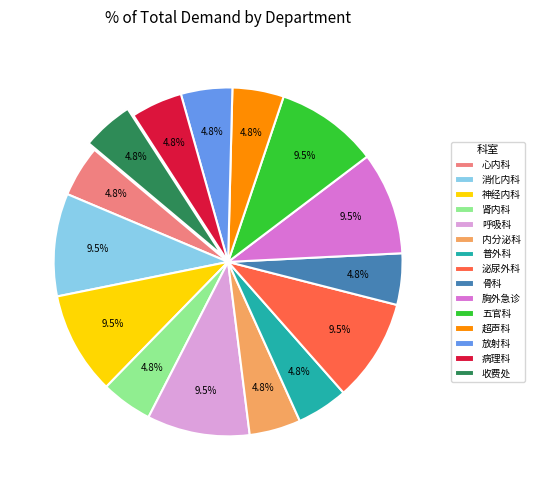

Combined, do 收费处 and 胸外急诊 account for over 50%?

No